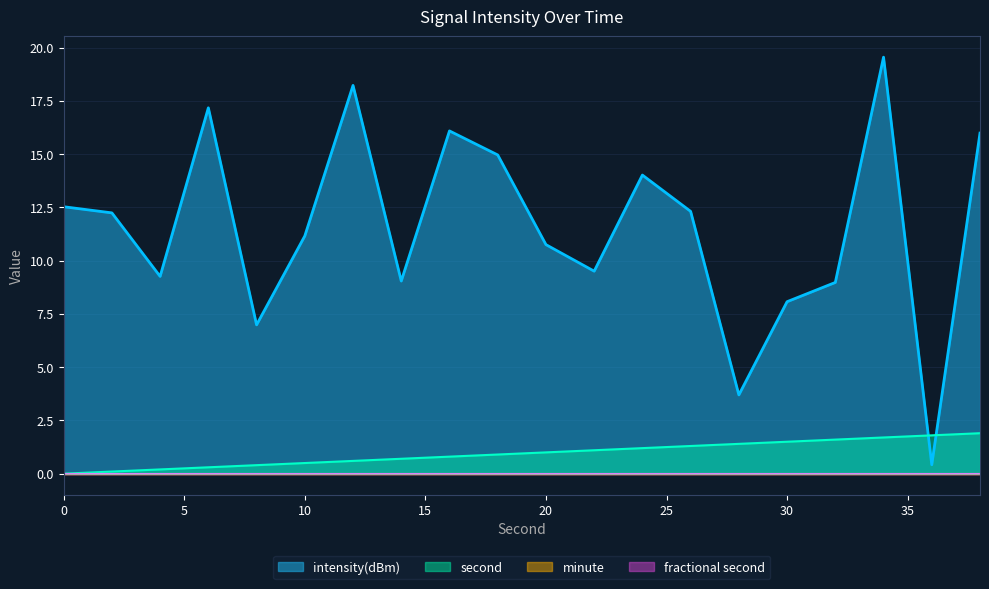

Reading left to right, extract all data points from this chart.

intensity(dBm): 0=12.5	2=12.2	4=9.3	6=17.2	8=7.0	10=11.2	12=18.2	14=9.0	16=16.1	18=15.0	20=10.8	22=9.5	24=14.0	26=12.3	28=3.7	30=8.1	32=9.0	34=19.6	36=0.4	38=16.0
second: 0=0.0	2=0.1	4=0.2	6=0.3	8=0.4	10=0.5	12=0.6	14=0.7	16=0.8	18=0.9	20=1.0	22=1.1	24=1.2	26=1.3	28=1.4	30=1.5	32=1.6	34=1.7	36=1.8	38=1.9